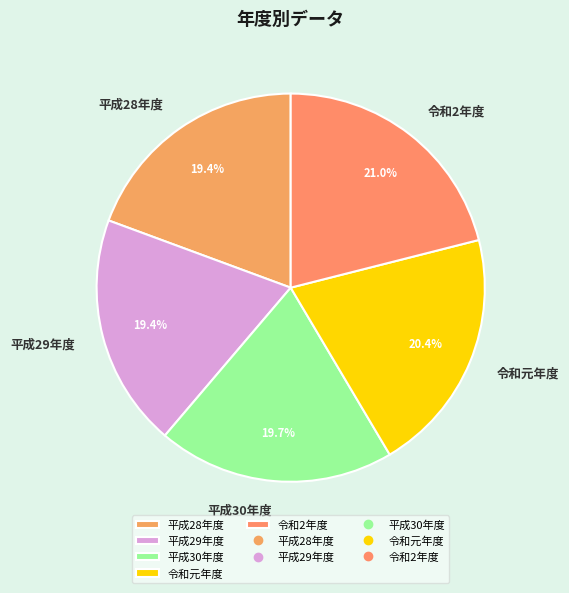

Which category has the biggest portion of the pie?

令和2年度